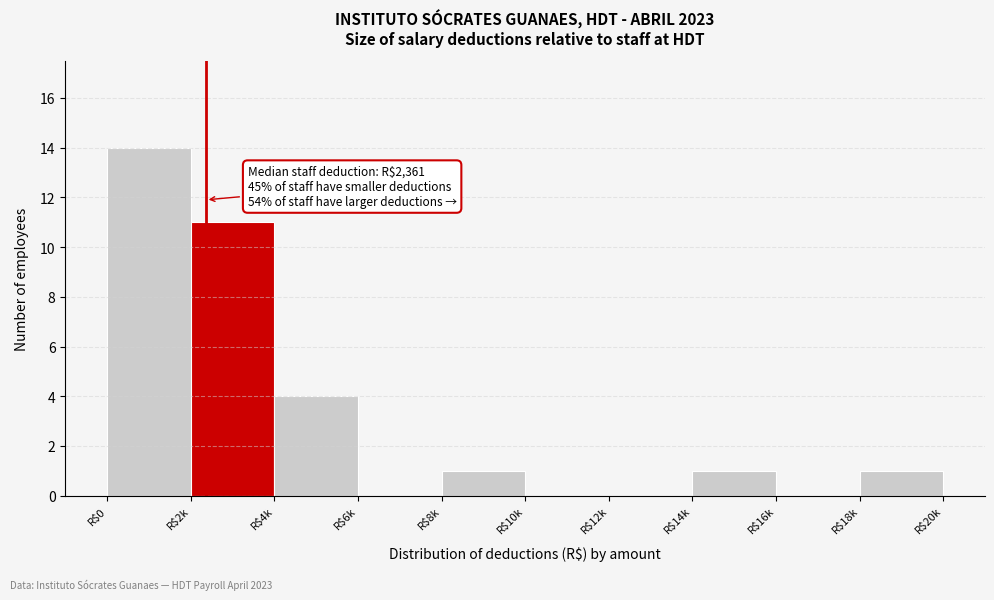

True or false: the data shows -9 at R$16k.

False